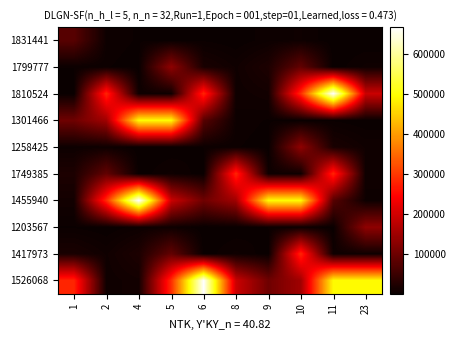

Which category has the highest value across all series?

11